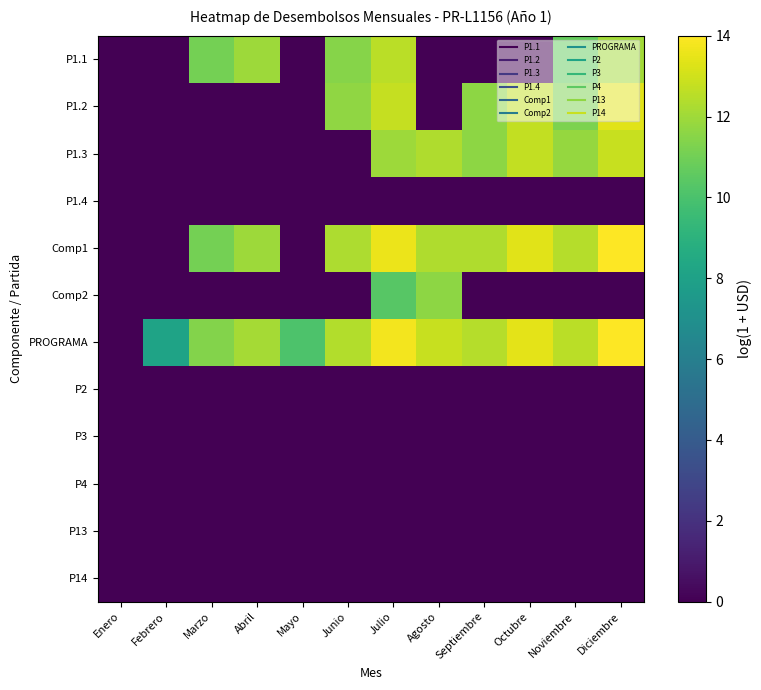

Rank the series at Enero from lowest to highest value.

P1.1, P1.2, P1.3, P1.4, Comp1, Comp2, PROGRAMA, P2, P3, P4, P13, P14